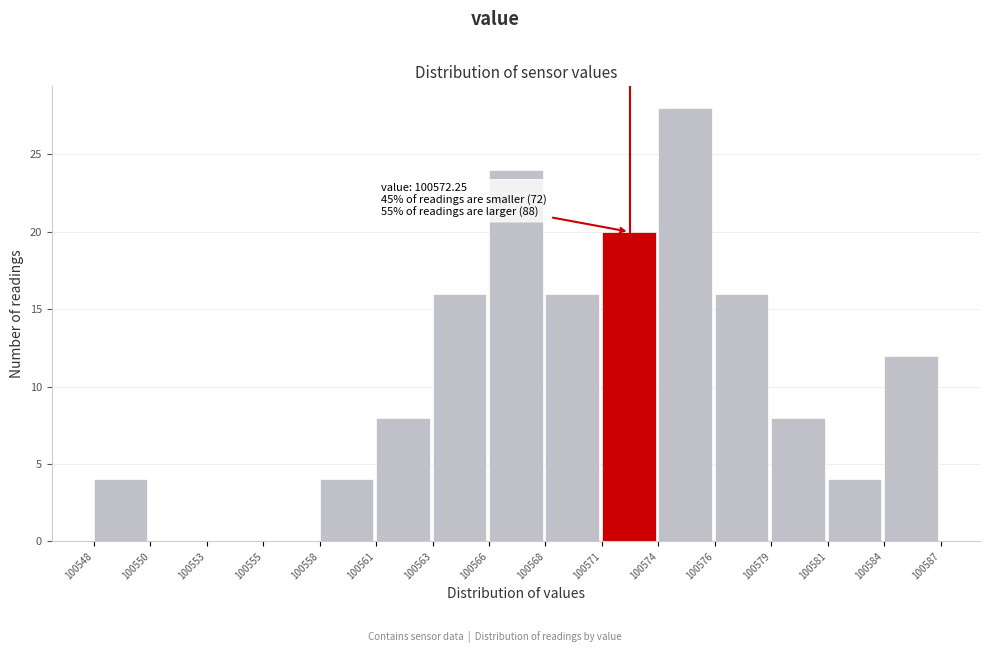

Reading left to right, list all the values displayed in this chart.

100548=4	100550=0	100553=0	100555=0	100558=4	100561=8	100563=16	100566=24	100568=16	100571=20	100574=28	100576=16	100579=8	100581=4	100584=12